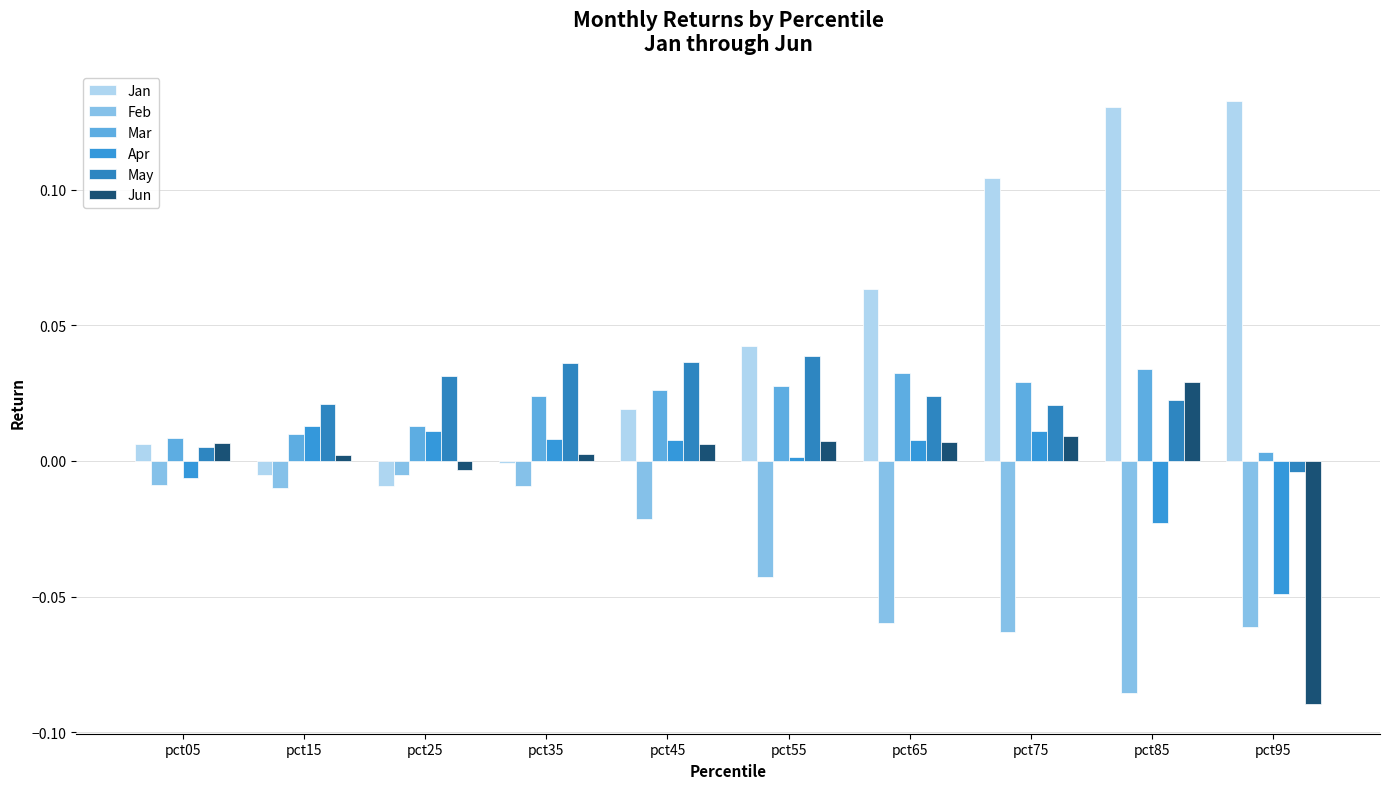

Between pct25 and pct35, which series saw the biggest shift?

Mar